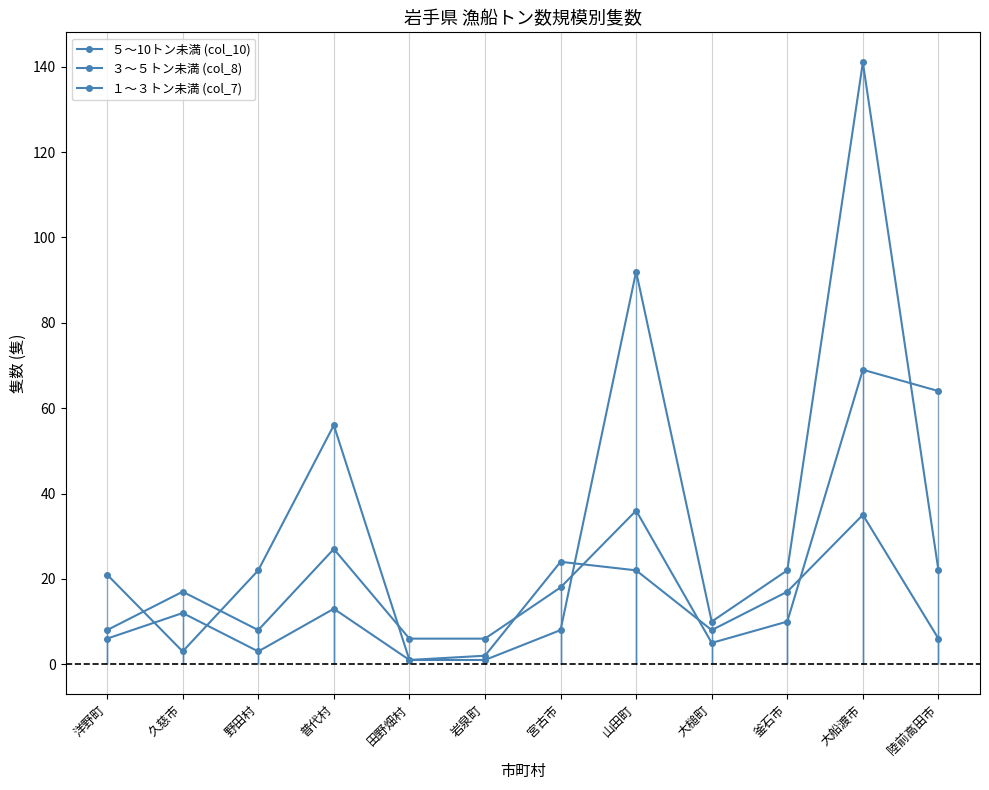

At which category is the sum across all series the highest?

大船渡市